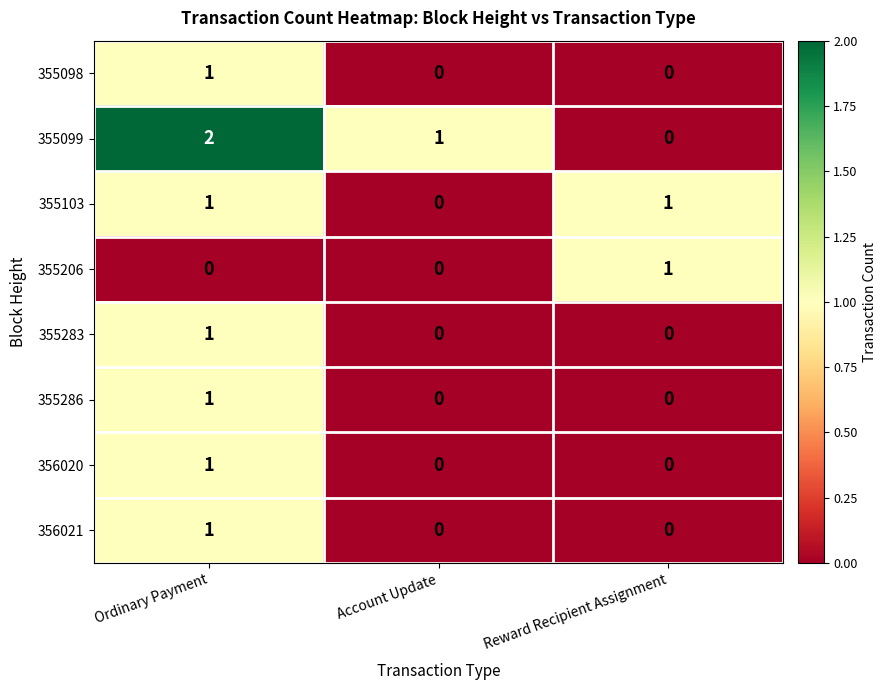

Count the 355206 values in the range 0 to 1.

3